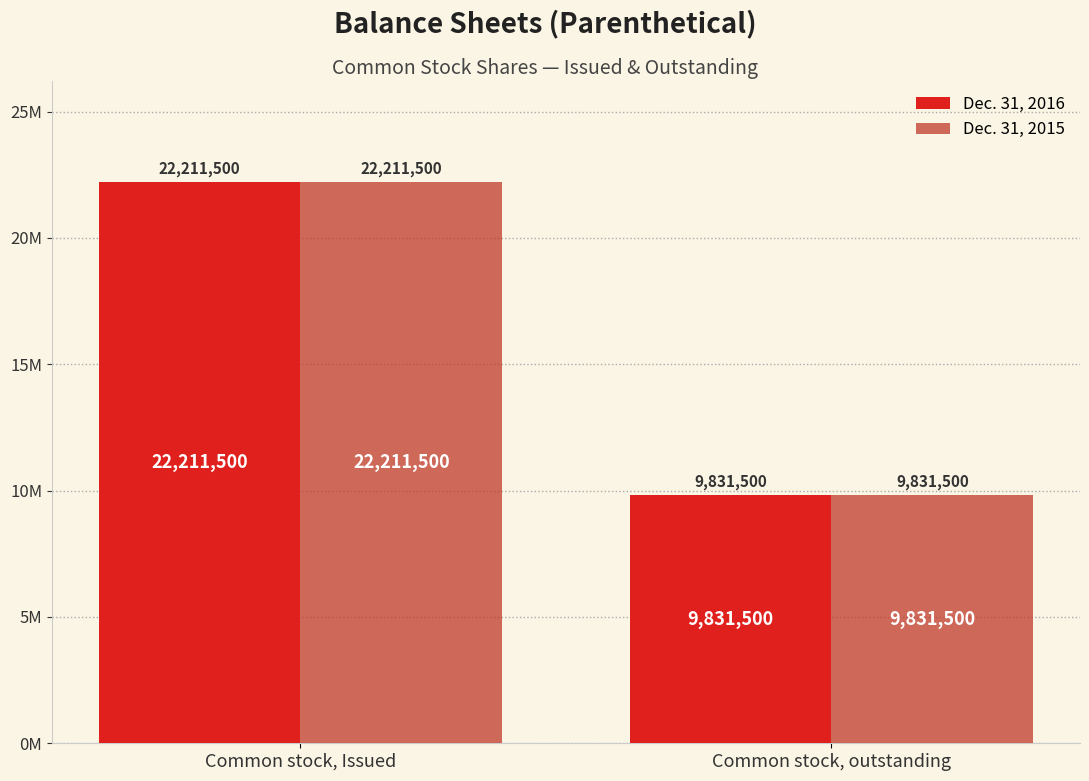

Does the chart contain any negative values?

No